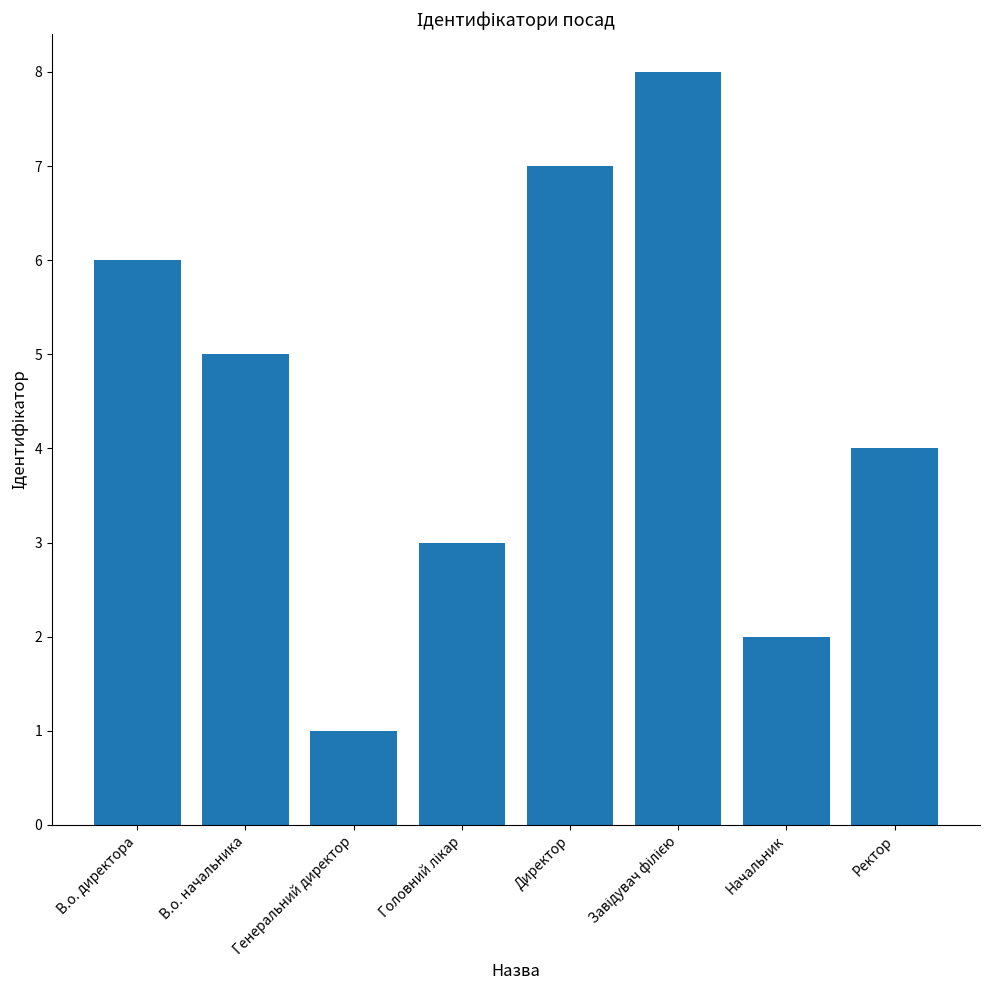

Does the chart contain any negative values?

No